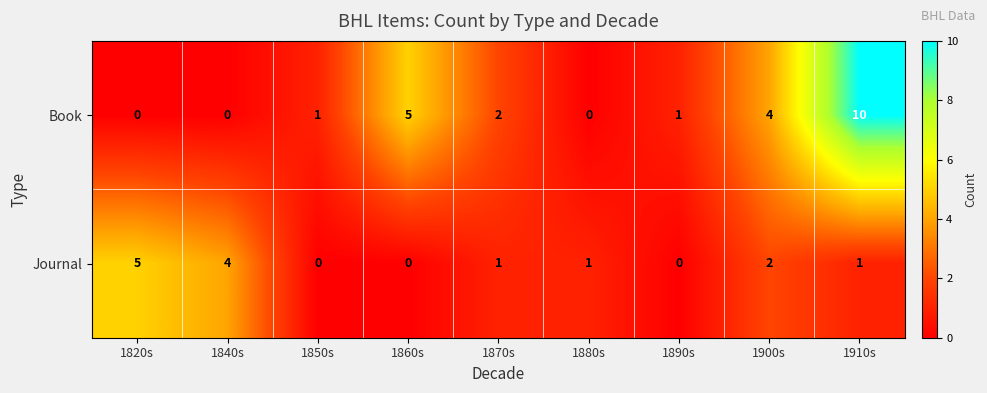

The Book series shows 0 at 1850s. True or false?

False